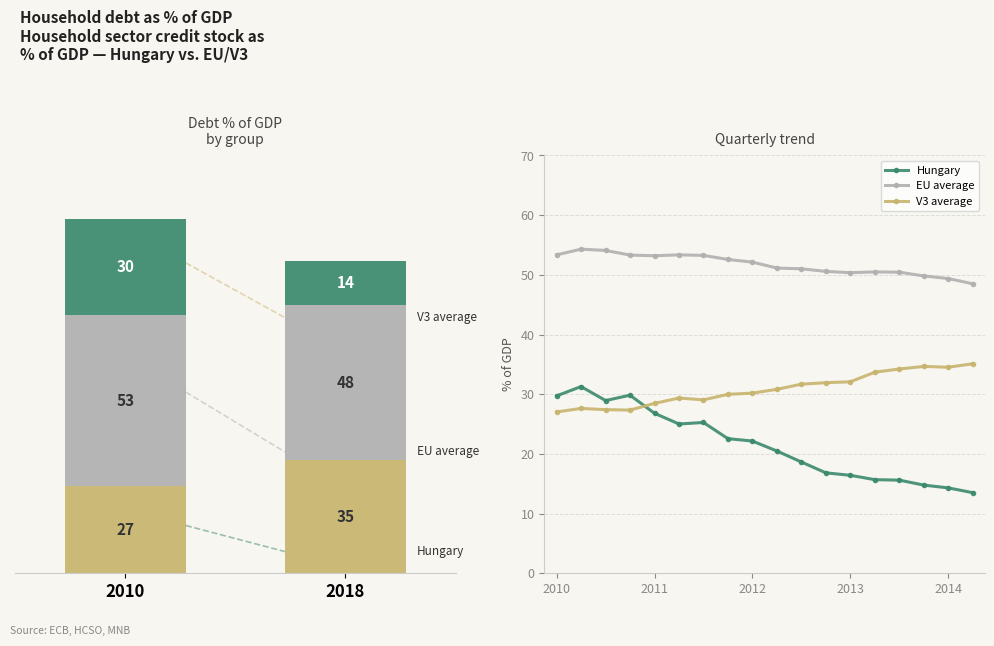

What is the value of the Hungary bar at the 10th from the left?

20.5